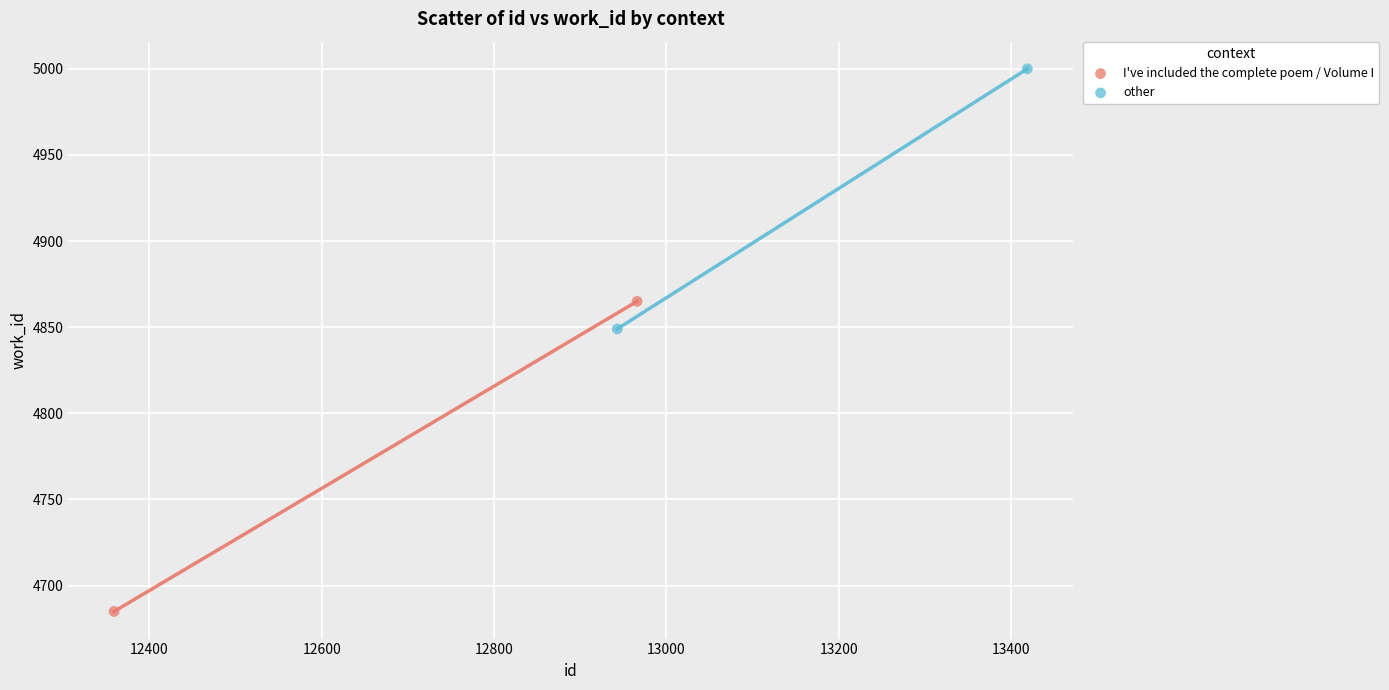

Which series contains the lowest Y value?

I've included the complete poem / Volume I